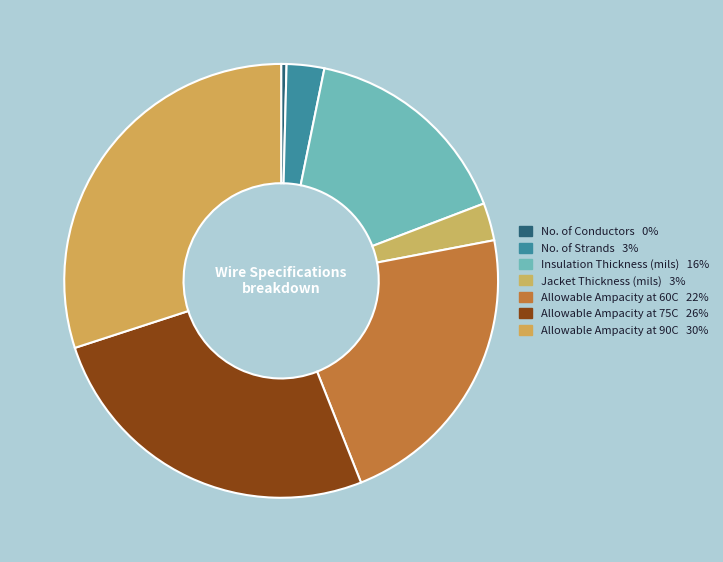

What is the ratio of the value at Allowable Ampacity at 90C to the value at Insulation Thickness (mils)?

1.9